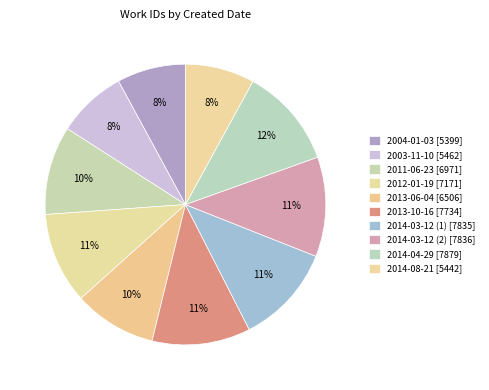

What is the total percentage of 2013-10-16 and 2011-06-23?

21.6%